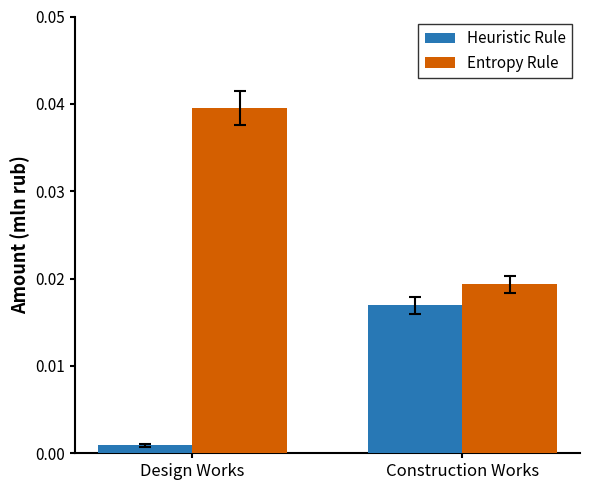

Rank the categories by Heuristic Rule value from highest to lowest.

Construction Works, Design Works